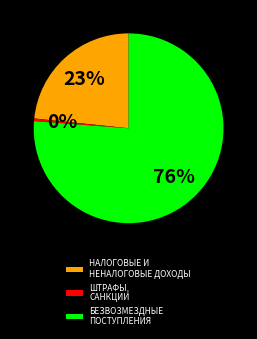

To the nearest percent, what is the average slice percentage?

33%